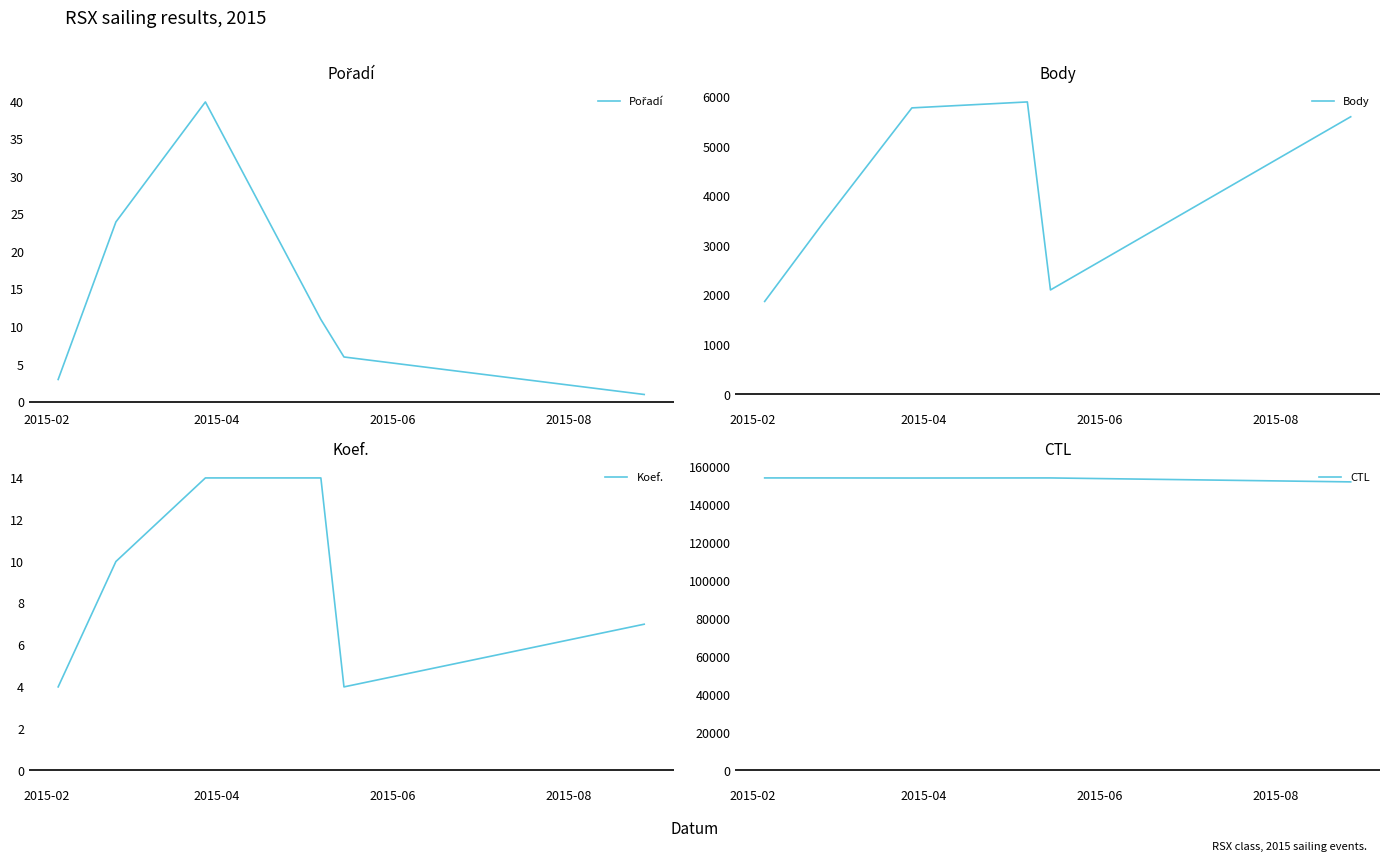

Reading right to left, what are all the values shown in this chart?

Pořadí: 1	6	11	40	24	3
Body: 5600	2108	5899	5779	3440	1876
Koef.: 7	4	14	14	10	4
CTL: 152164	154247	154243	154202	154245	154250